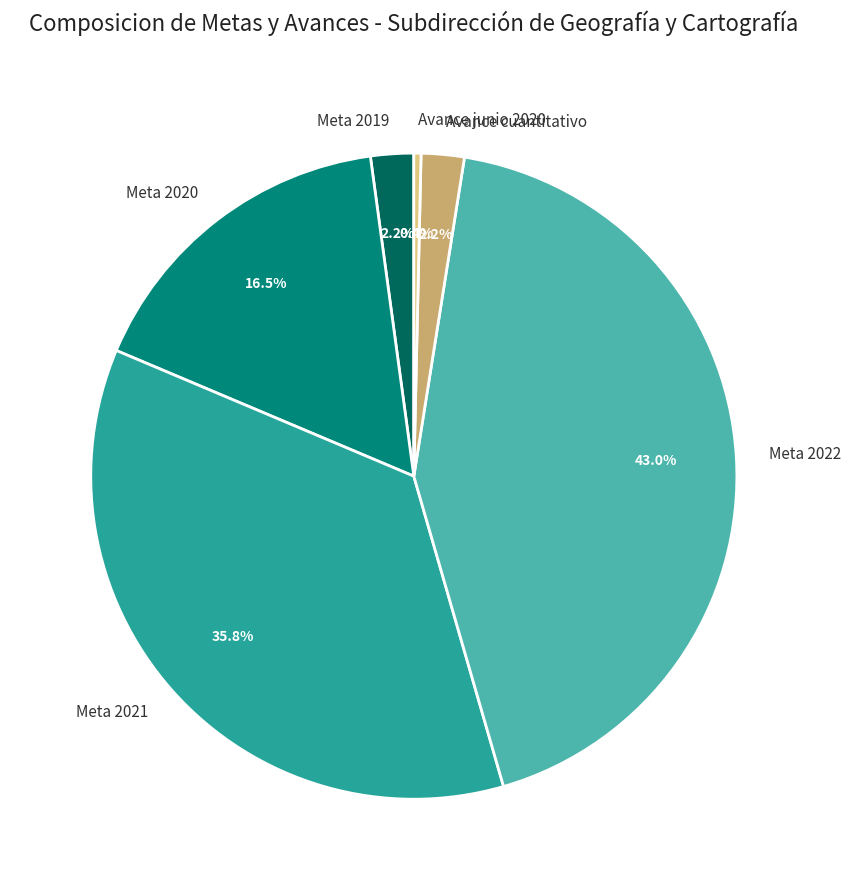

How many slices are in this pie chart?

6